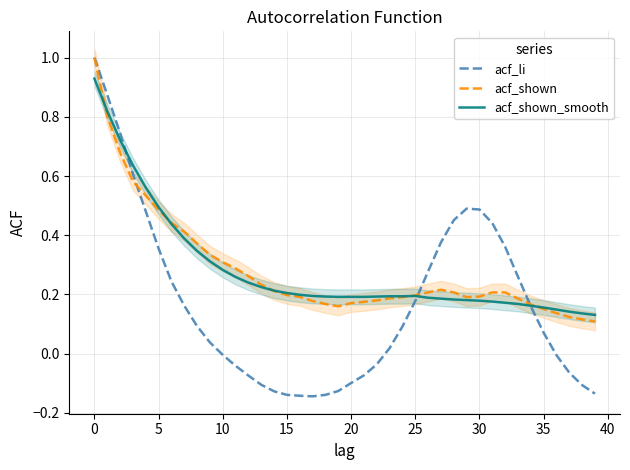

Is the value of acf_li at 39 greater than the value of acf_shown at 13?

No